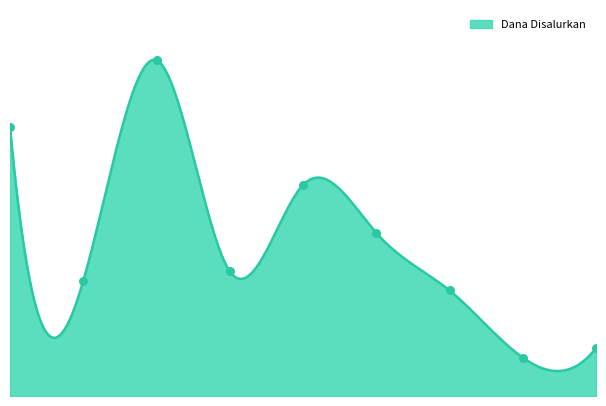

Which has a higher value, 3 or 4?

4